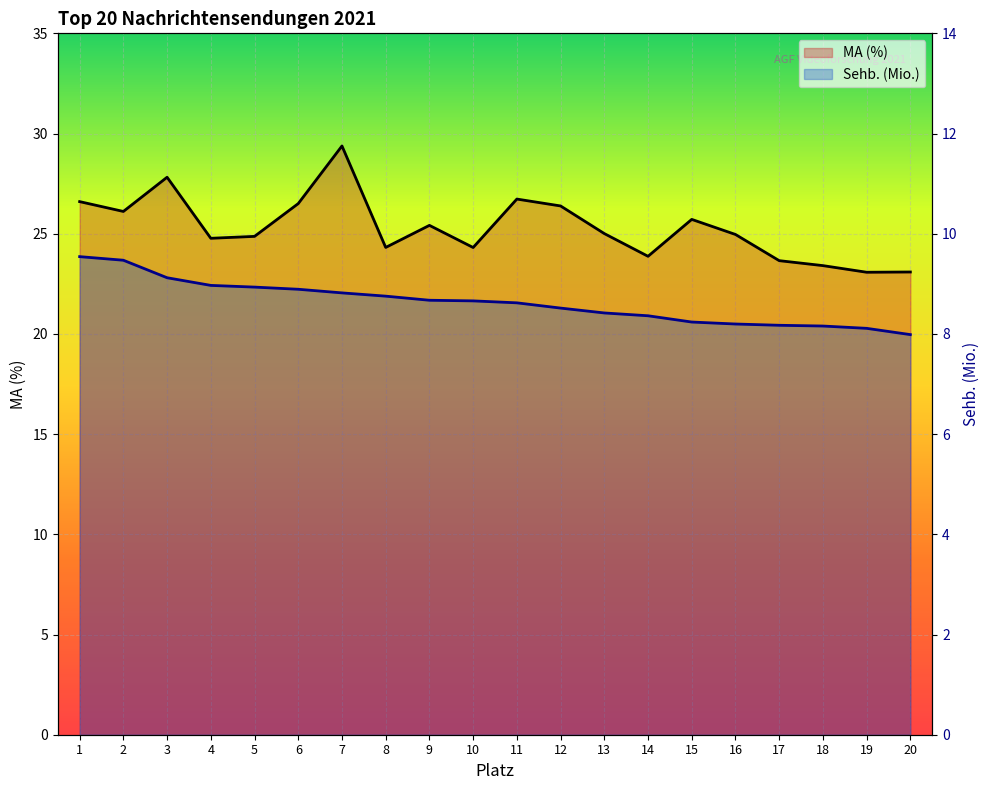

Rank the series by their average value, from highest to lowest.

MA (%), Sehb. (Mio.)